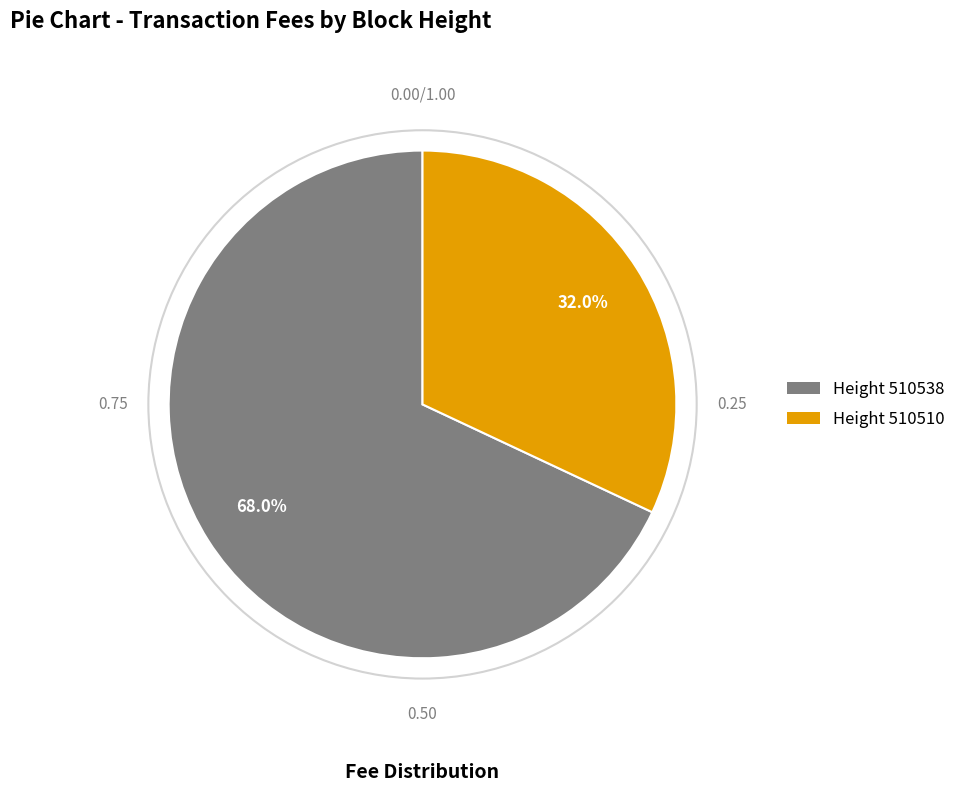

Rank the categories by value from highest to lowest.

Height 510538, Height 510510